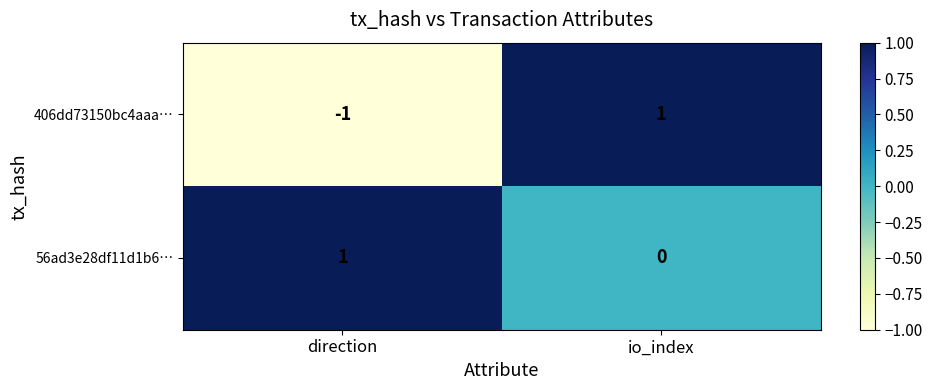

Which category has the lowest value across all series?

direction